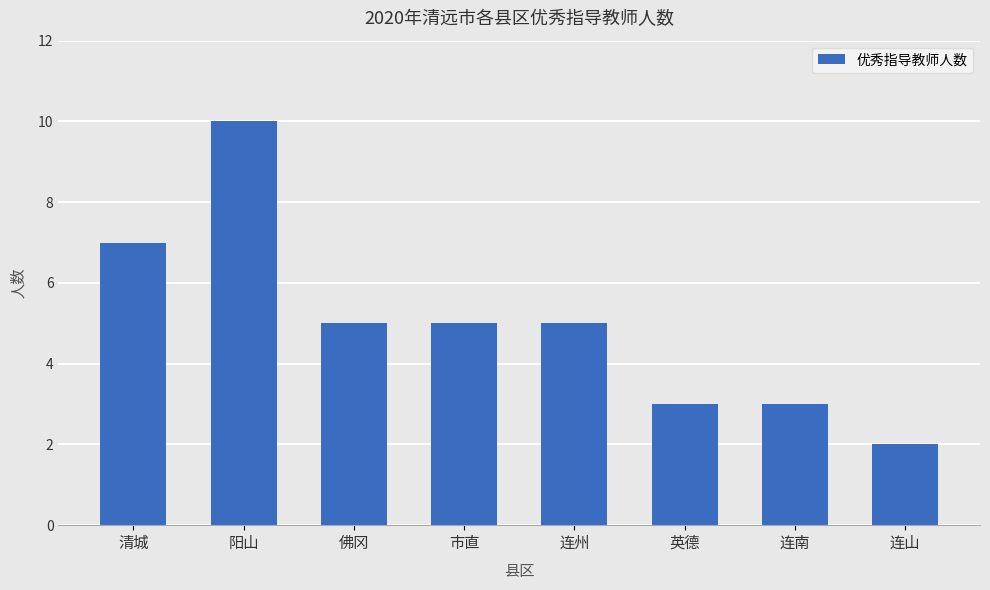

How many data points does each series have?

8